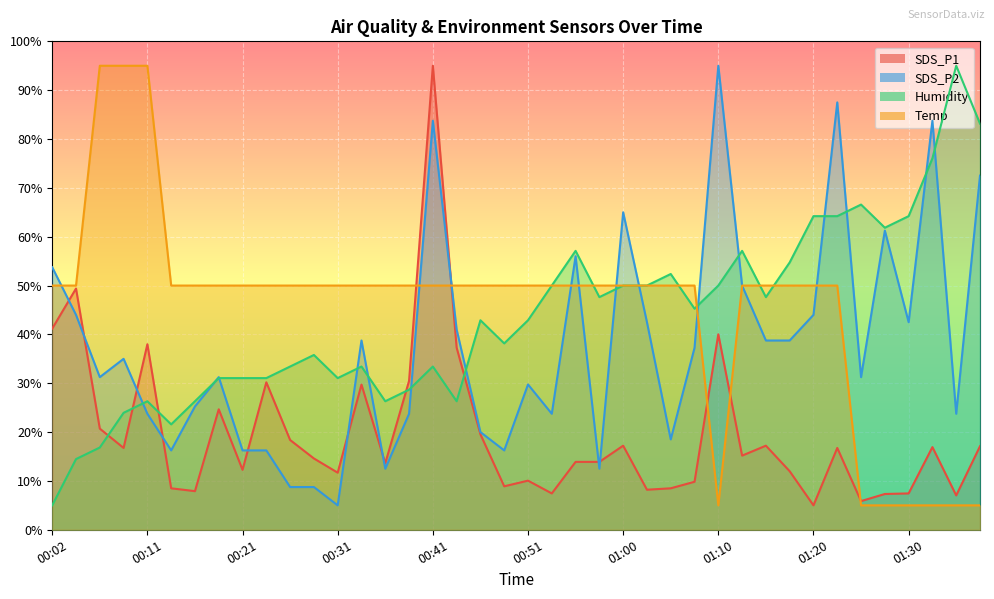

Which series has the largest total across all categories?

Temp